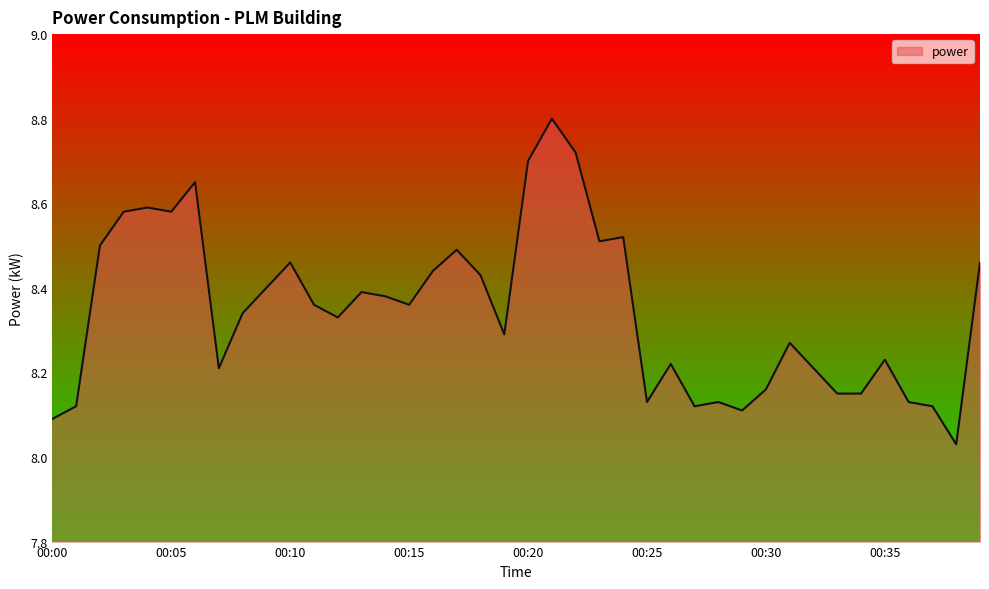

What is the maximum value shown in the chart?

8.8